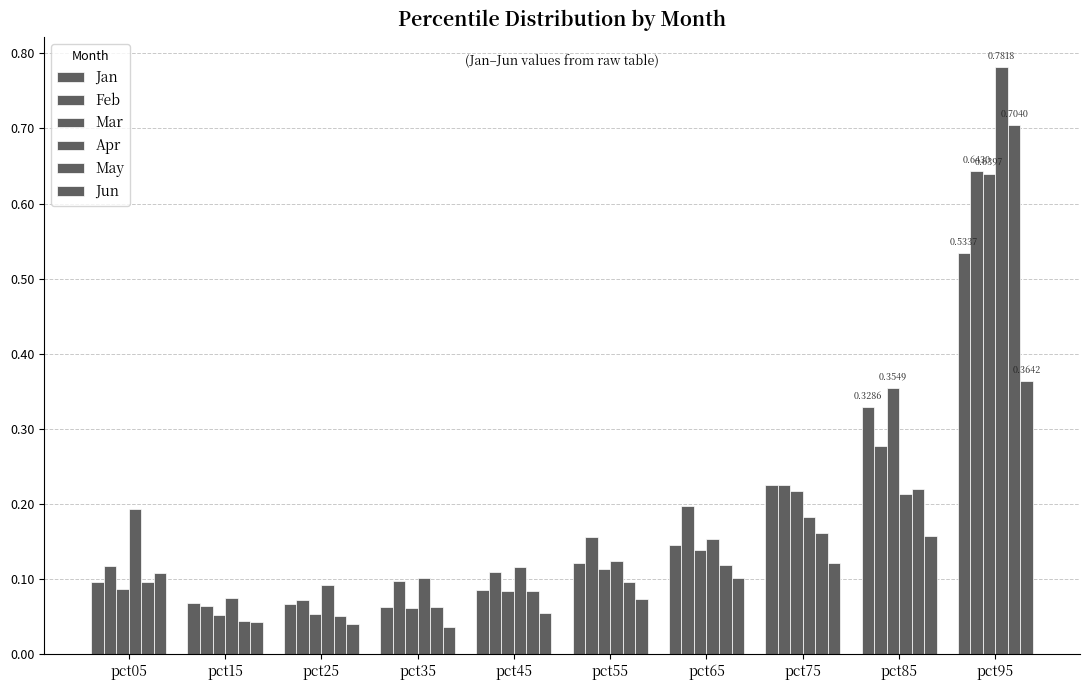

Which series has the largest total across all categories?

Apr